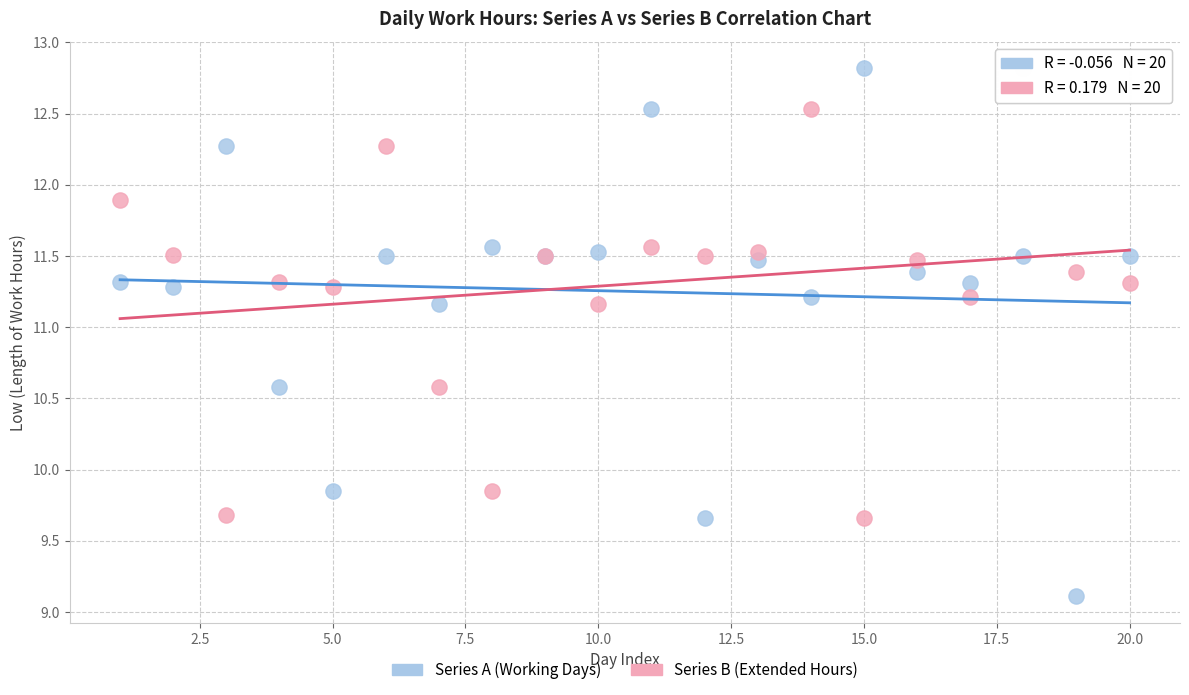

Which series contains the lowest Y value?

Series A (Working Days)